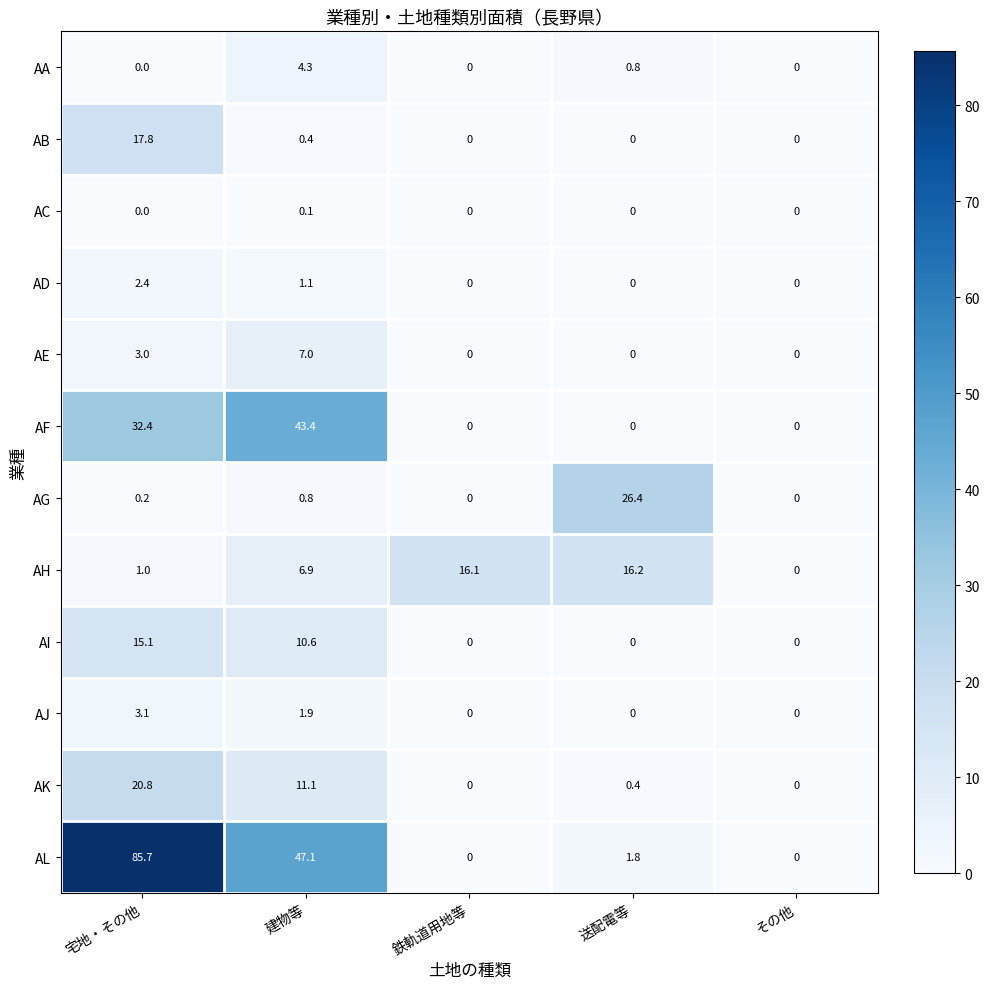

What is the difference between the maximum and minimum values in the AE series?

7.0